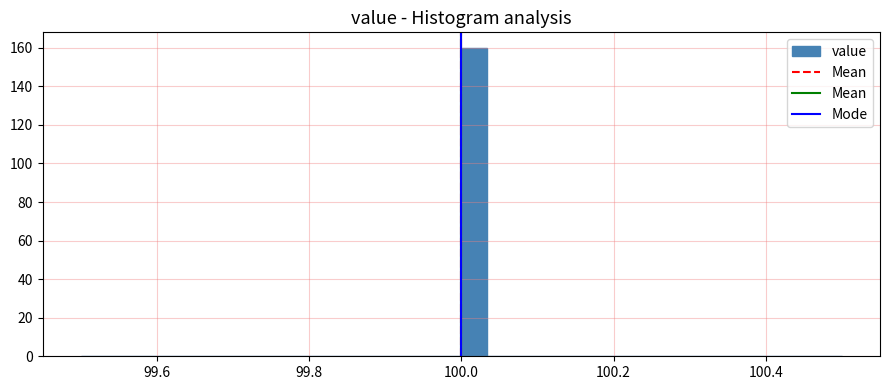

Around what value on the x-axis is the tallest bar? Give the approximate position of its centre, as read against the axis.

100.02